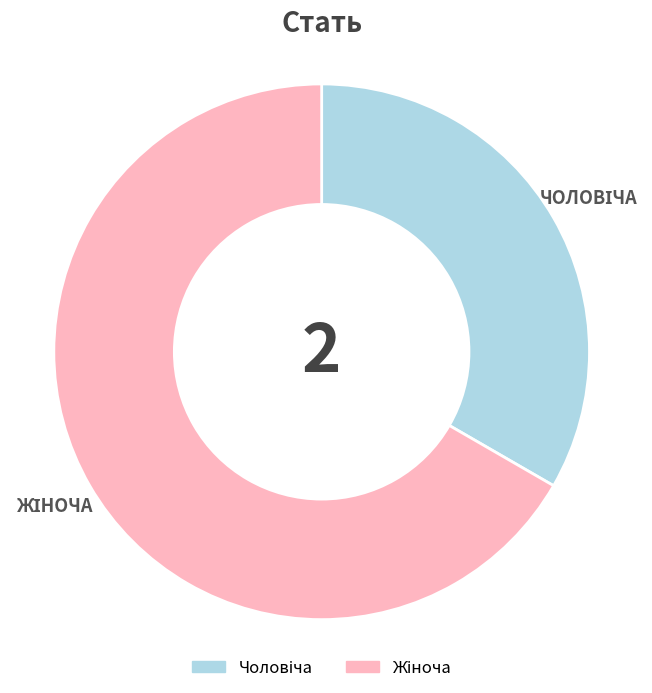

Is there any slice that represents more than half of the pie?

Yes